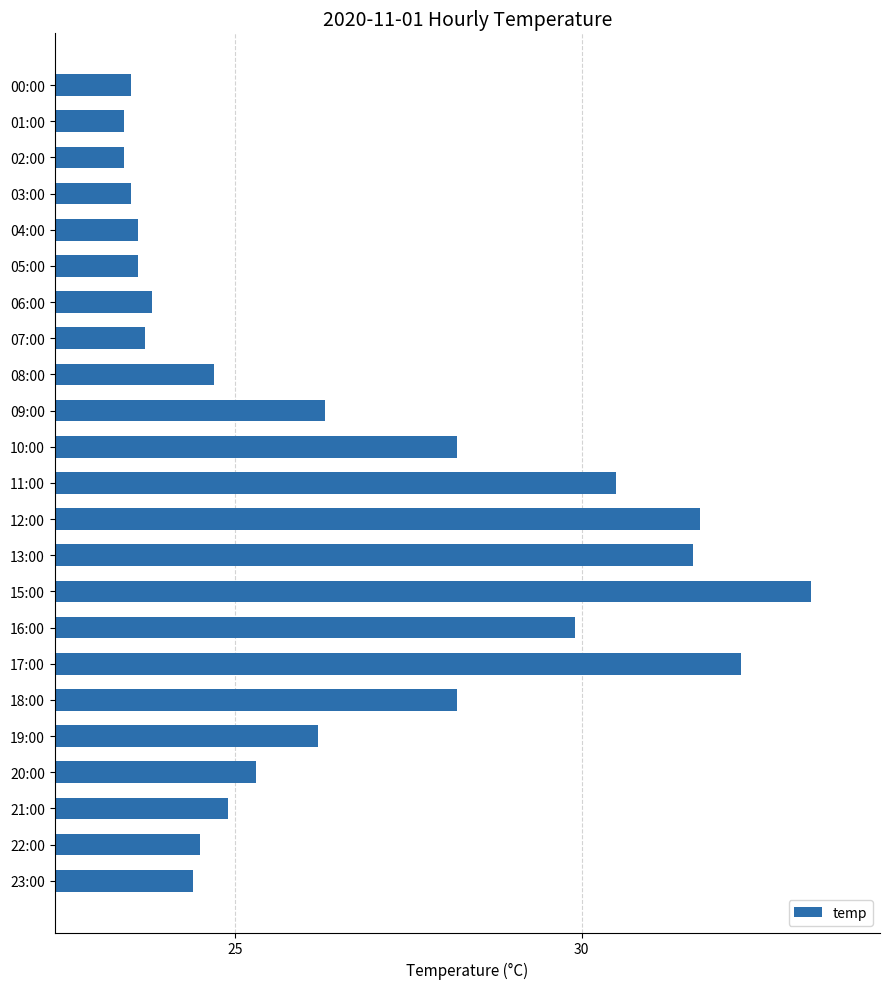

How many data points are above 24?

15